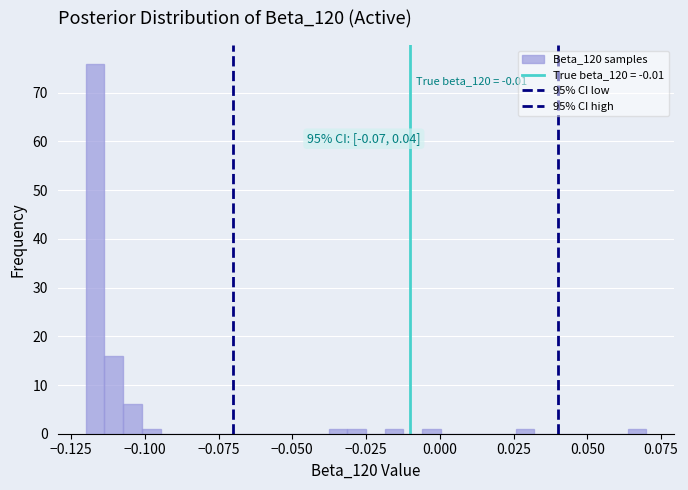

Read against the x-axis, roughly where is the centre of the tallest bar?

-0.115